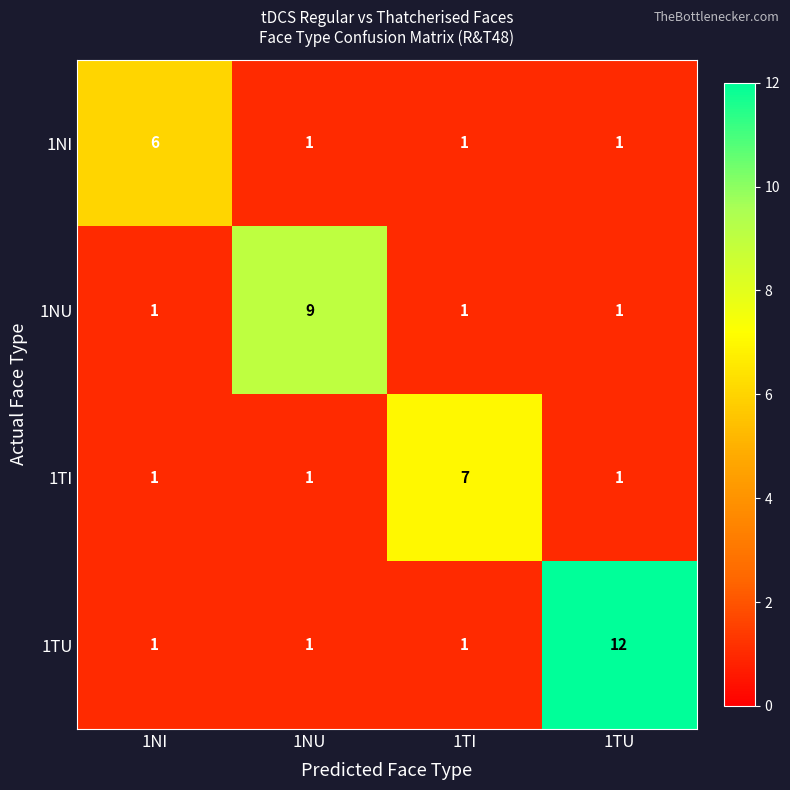

What value does the 1NI series have at 1NI?

6